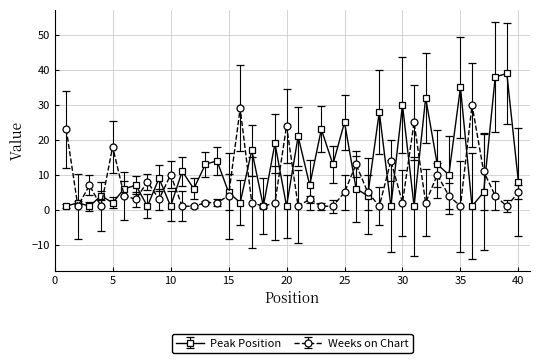

What is the highest value of the Peak Position series?

39